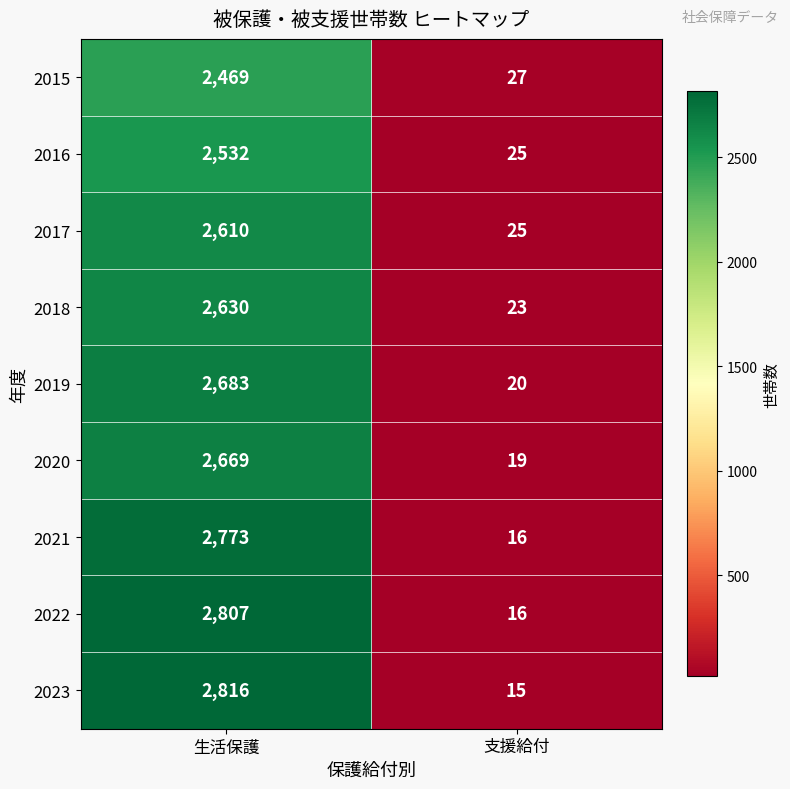

Which series has the widest spread of values?

2023